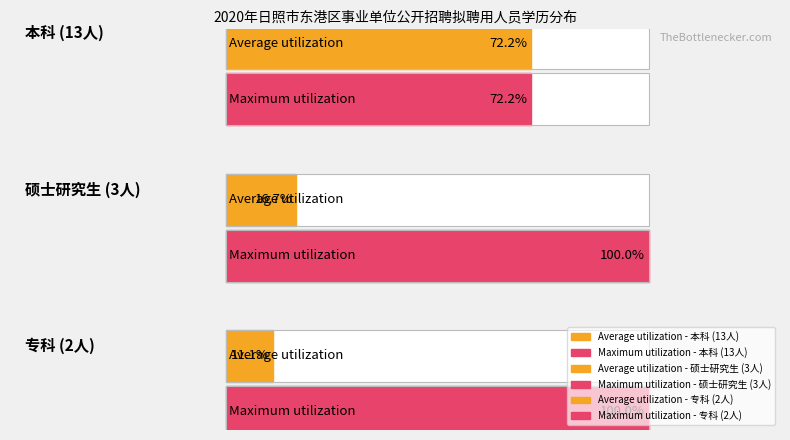

Which series has the largest total across all categories?

本科